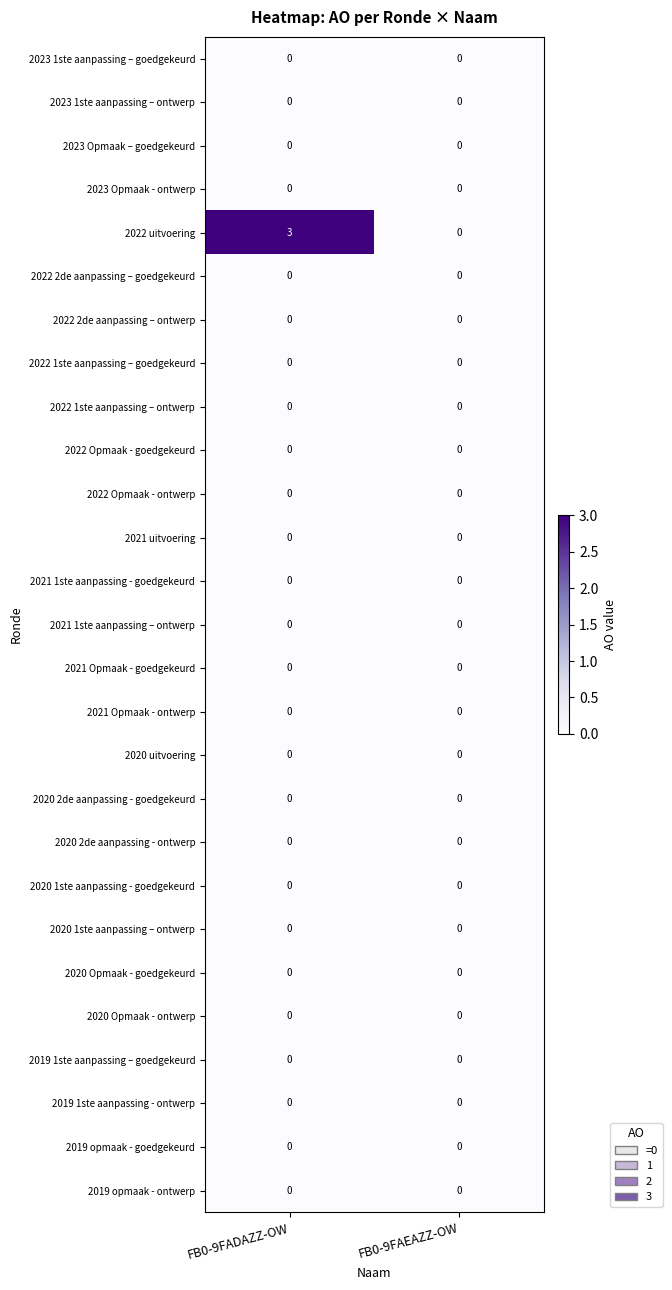

The 2019 opmaak - goedgekeurd series shows 0 at FB0-9FADAZZ-OW. True or false?

True